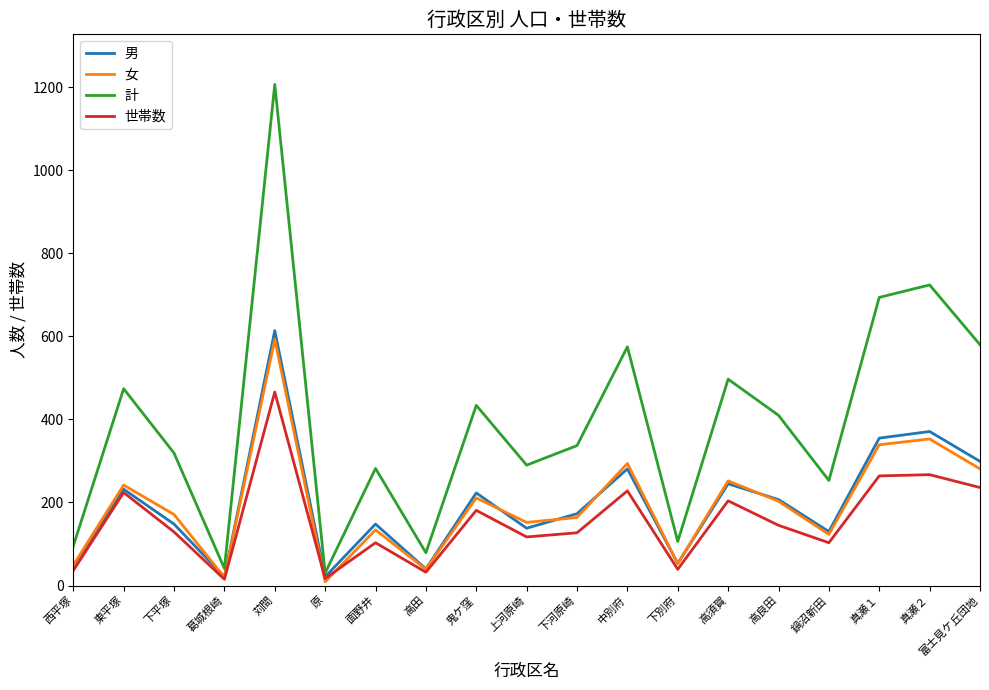

What is the minimum value for 計?

30